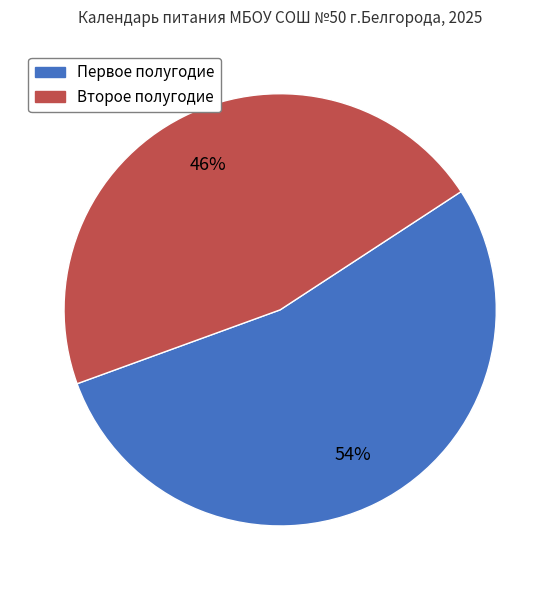

Which category has the biggest portion of the pie?

Первое полугодие